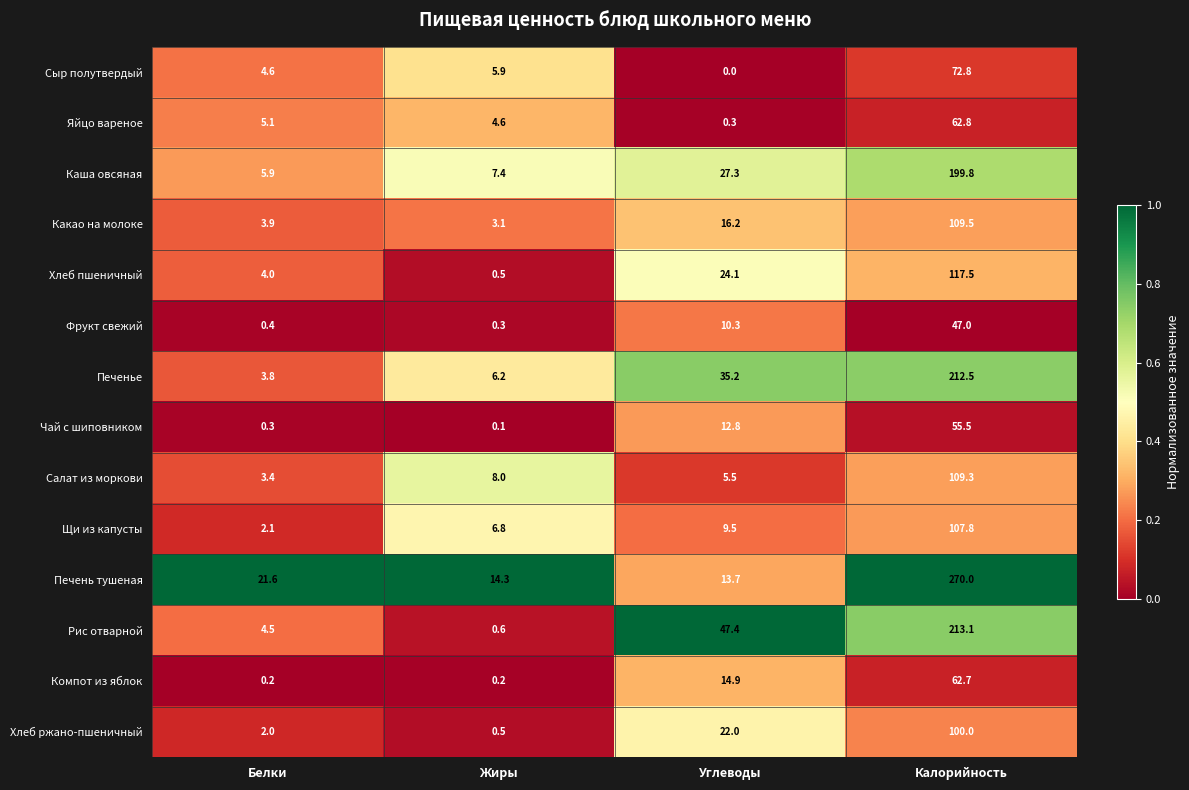

Which category has the highest value across all series?

Калорийность